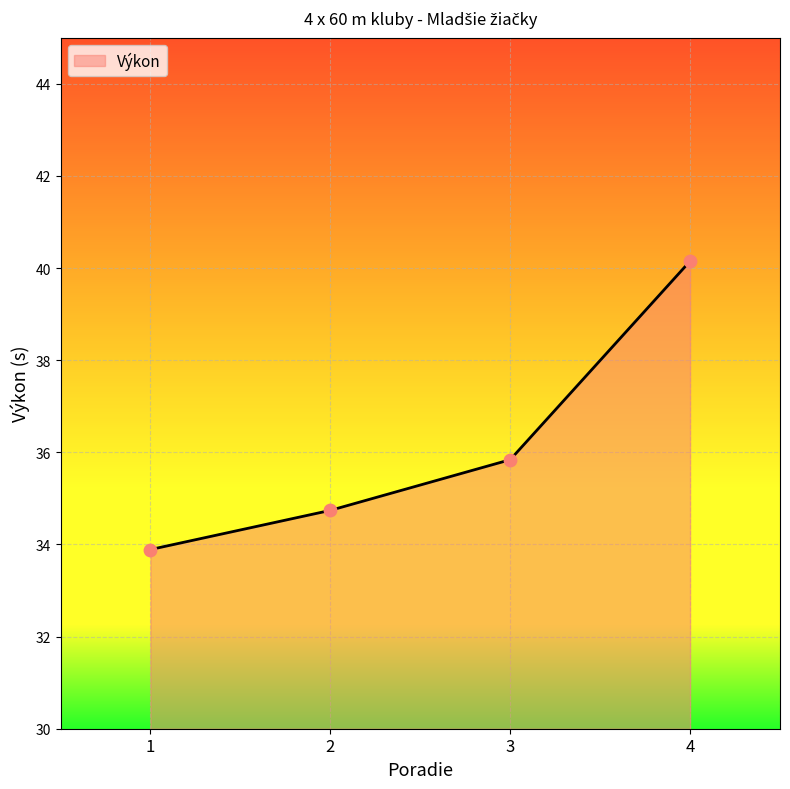

What is the ratio of the value at 2 to the value at 4?

0.9